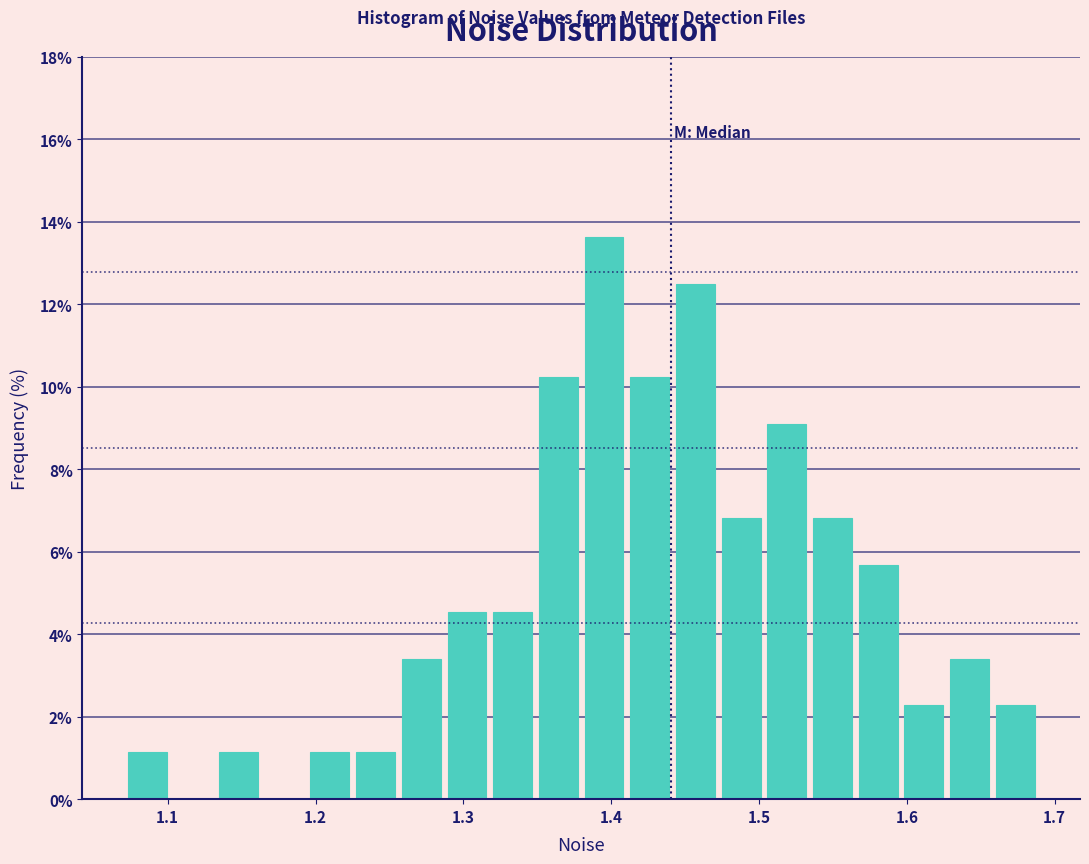

Around what value on the x-axis is the tallest bar? Give the approximate position of its centre, as read against the axis.

1.40